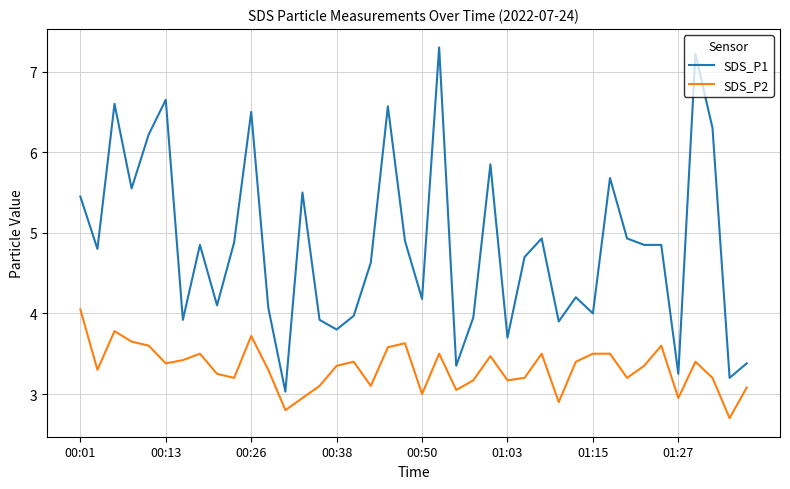

Which series has the widest spread of values?

SDS_P1